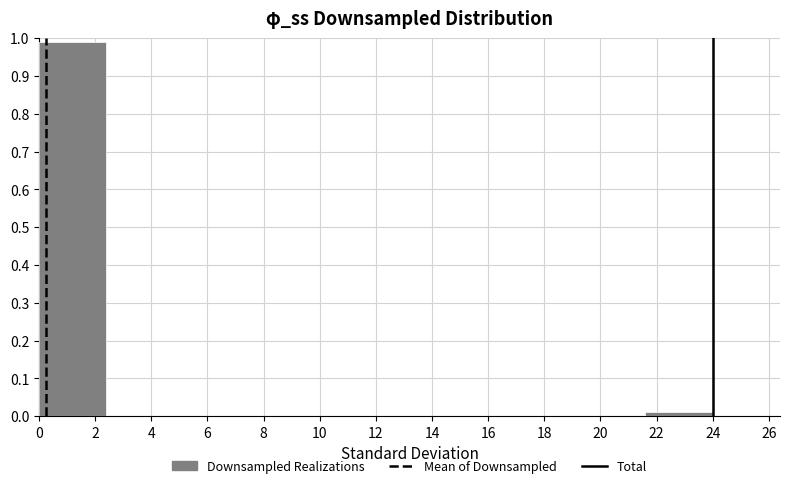

Reading left to right, list every bar in this chart as the range it spans on the x-axis followed by its height. The values are not printed on the chart, so give them approximately, as read against the axis.

0.0 to 2.4: 0.99
2.4 to 4.8: 0
4.8 to 7.2: 0
7.2 to 9.6: 0
9.6 to 12.0: 0
12.0 to 14.4: 0
14.4 to 16.8: 0
16.8 to 19.2: 0
19.2 to 21.6: 0
21.6 to 24.0: 0.01